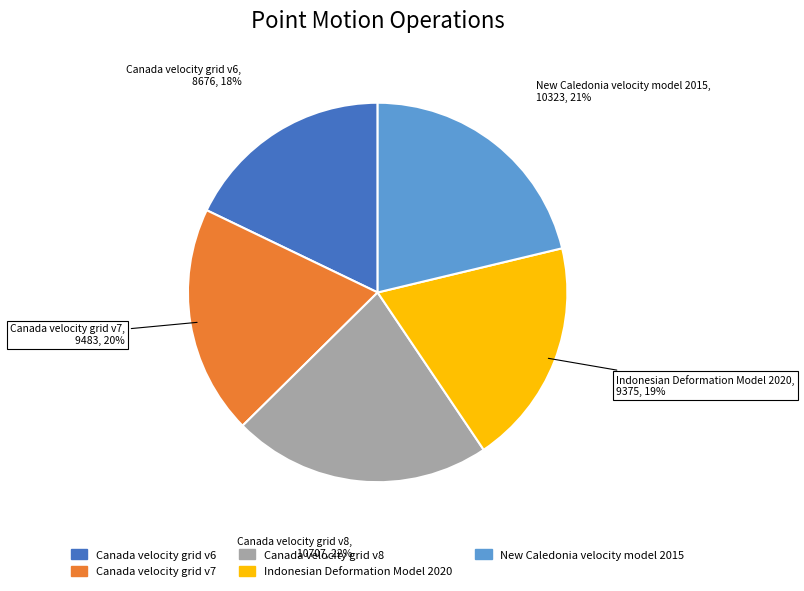

True or false: Indonesian Deformation Model 2020 accounts for 33% of the total.

False